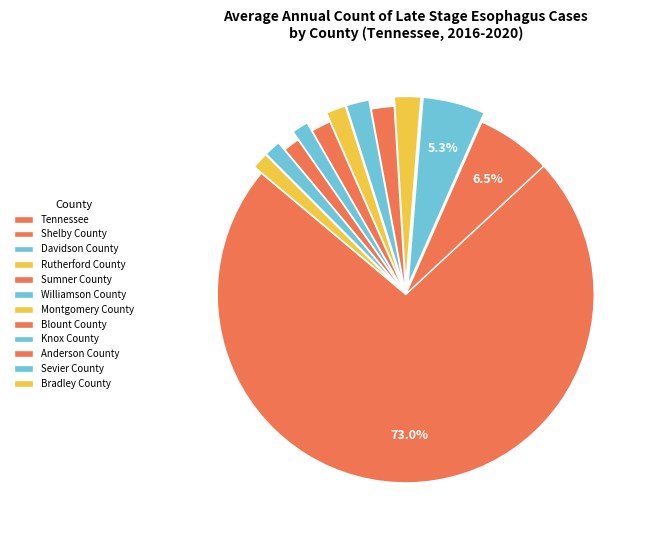

How much of the chart is everything except Knox County?

98.6%